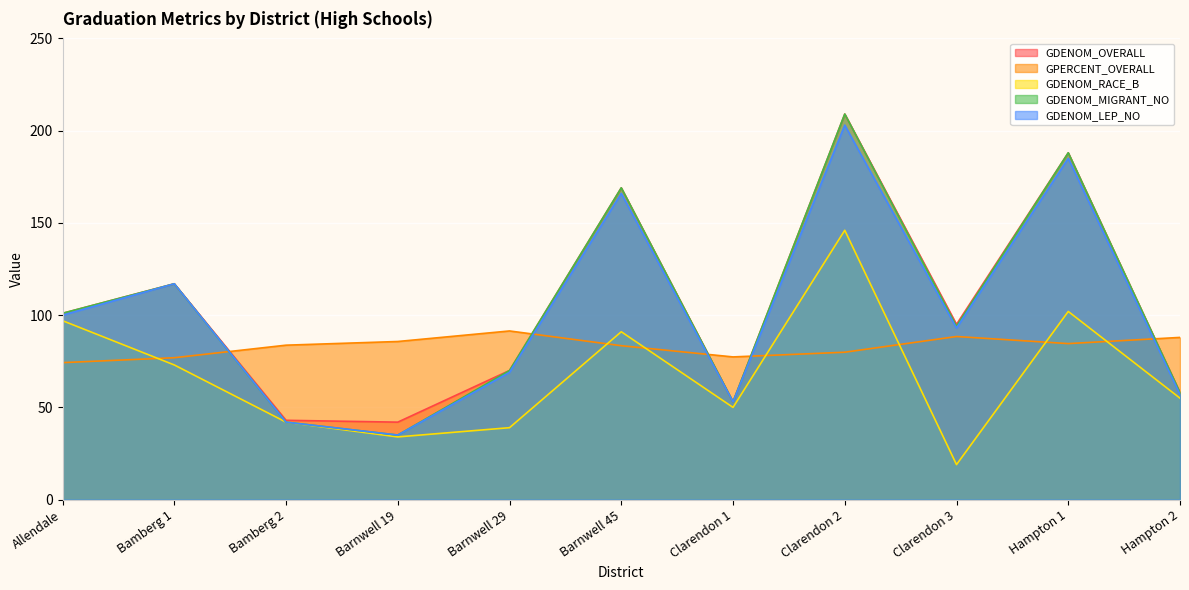

List the labels in order of GDENOM_LEP_NO value, smallest first.

Barnwell 19, Bamberg 2, Clarendon 1, Hampton 2, Barnwell 29, Clarendon 3, Allendale, Bamberg 1, Barnwell 45, Hampton 1, Clarendon 2